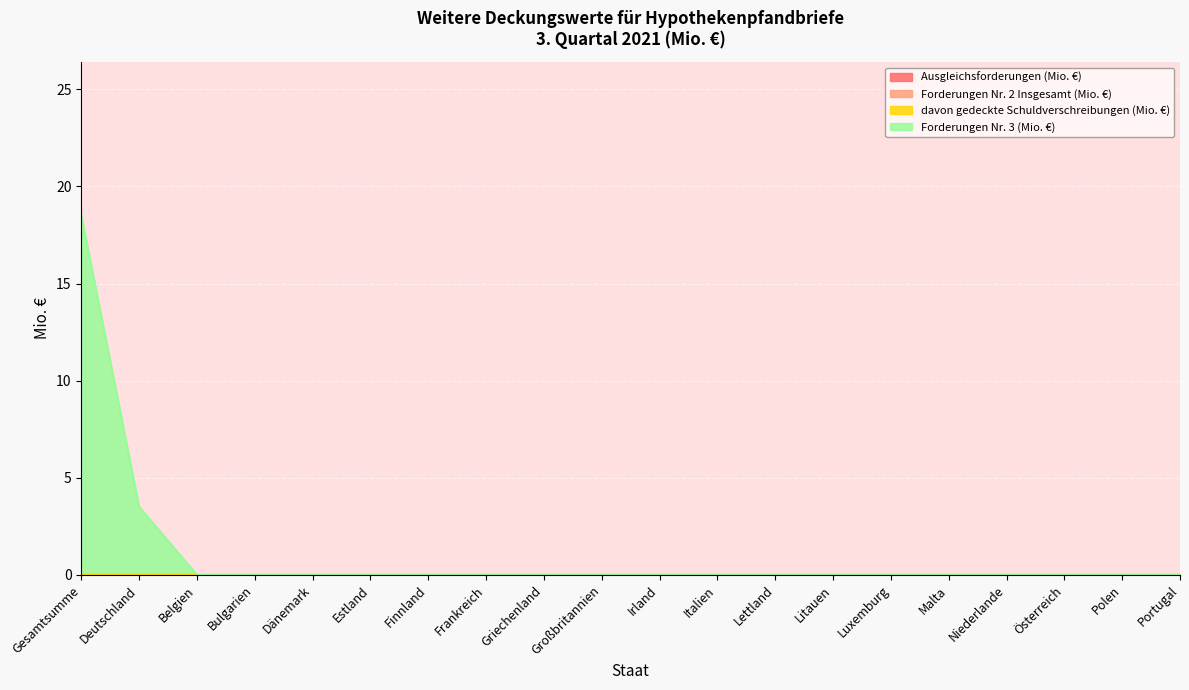

Reading left to right, list all the values displayed in this chart.

Ausgleichsforderungen (Mio. €): Gesamtsumme=0.0	Deutschland=0.0	Belgien=0.0	Bulgarien=0.0	Dänemark=0.0	Estland=0.0	Finnland=0.0	Frankreich=0.0	Griechenland=0.0	Großbritannien=0.0	Irland=0.0	Italien=0.0	Lettland=0.0	Litauen=0.0	Luxemburg=0.0	Malta=0.0	Niederlande=0.0	Österreich=0.0	Polen=0.0	Portugal=0.0
Forderungen Nr. 2 Insgesamt (Mio. €): Gesamtsumme=0.0	Deutschland=0.0	Belgien=0.0	Bulgarien=0.0	Dänemark=0.0	Estland=0.0	Finnland=0.0	Frankreich=0.0	Griechenland=0.0	Großbritannien=0.0	Irland=0.0	Italien=0.0	Lettland=0.0	Litauen=0.0	Luxemburg=0.0	Malta=0.0	Niederlande=0.0	Österreich=0.0	Polen=0.0	Portugal=0.0
davon gedeckte Schuldverschreibungen (Mio. €): Gesamtsumme=0.0	Deutschland=0.0	Belgien=0.0	Bulgarien=0.0	Dänemark=0.0	Estland=0.0	Finnland=0.0	Frankreich=0.0	Griechenland=0.0	Großbritannien=0.0	Irland=0.0	Italien=0.0	Lettland=0.0	Litauen=0.0	Luxemburg=0.0	Malta=0.0	Niederlande=0.0	Österreich=0.0	Polen=0.0	Portugal=0.0
Forderungen Nr. 3 (Mio. €): Gesamtsumme=18.5	Deutschland=3.5	Belgien=0.0	Bulgarien=0.0	Dänemark=0.0	Estland=0.0	Finnland=0.0	Frankreich=0.0	Griechenland=0.0	Großbritannien=0.0	Irland=0.0	Italien=0.0	Lettland=0.0	Litauen=0.0	Luxemburg=0.0	Malta=0.0	Niederlande=0.0	Österreich=0.0	Polen=0.0	Portugal=0.0